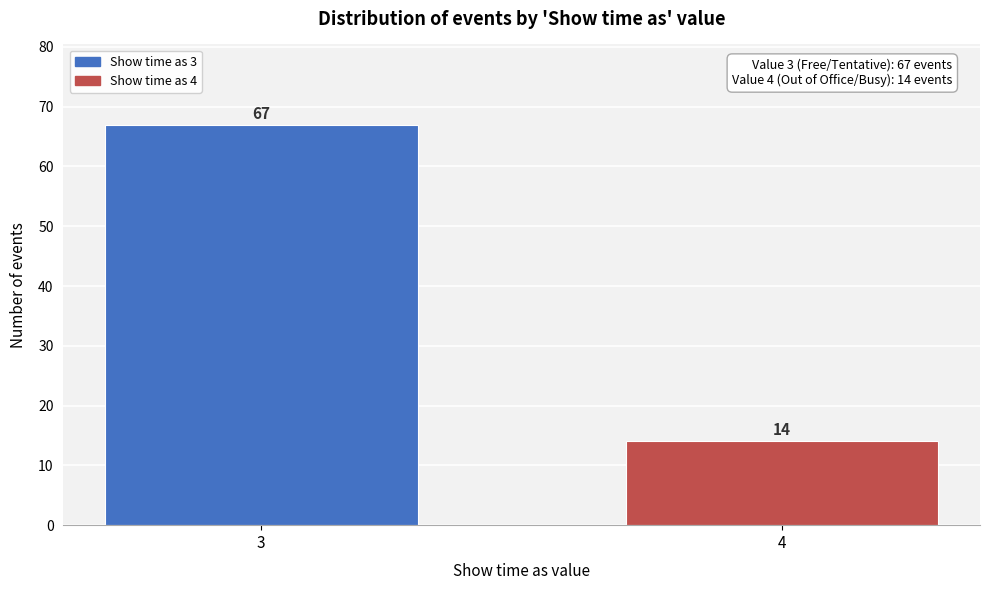

Reading left to right, list all the values displayed in this chart.

3=67	4=14